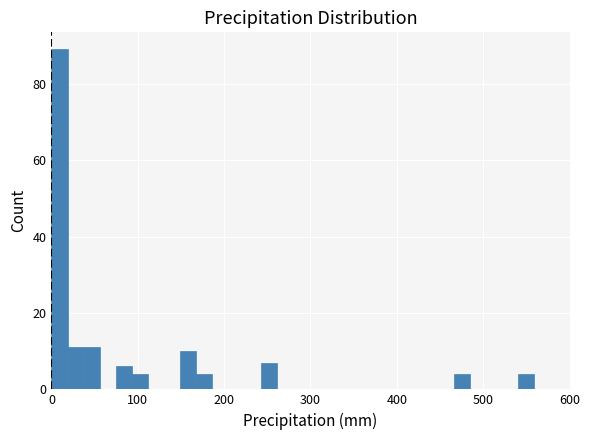

Around what value on the x-axis is the tallest bar? Give the approximate position of its centre, as read against the axis.

10